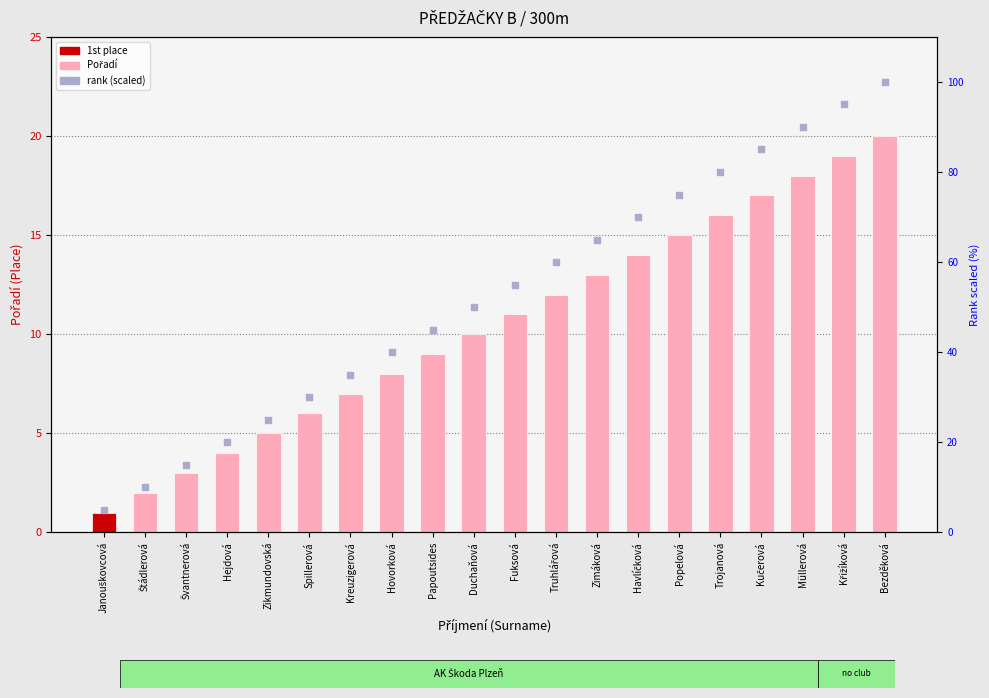

Which series has the largest total across all categories?

rank (scaled)